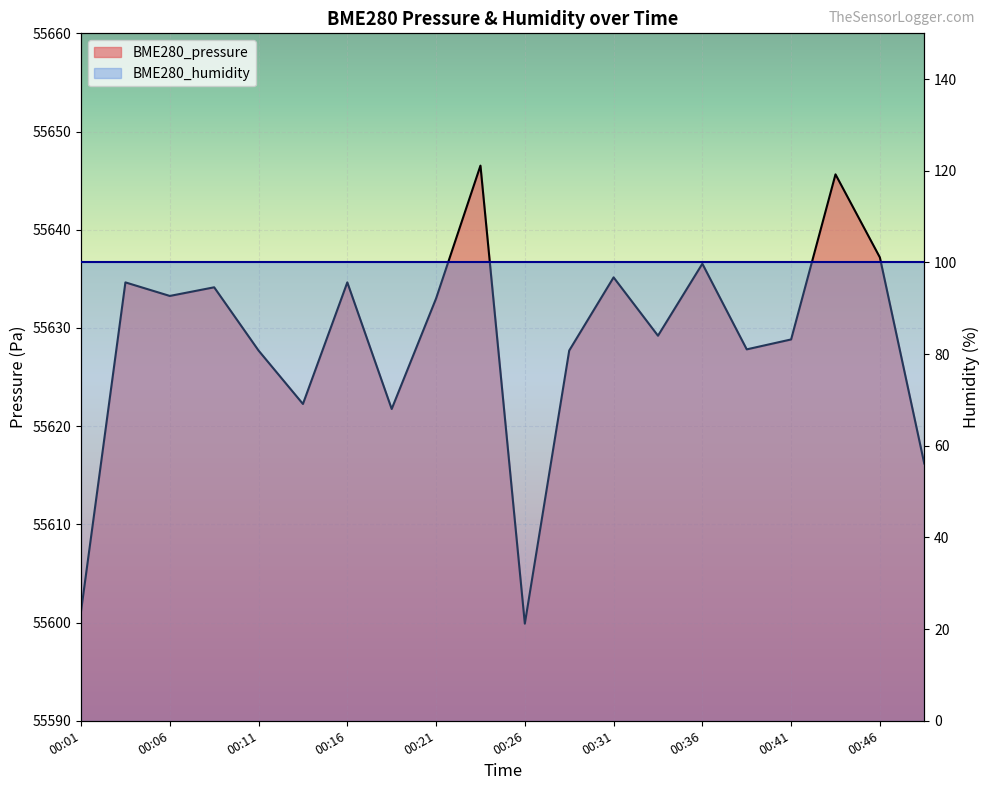

Which has a higher value, 00:16 or 00:44?

00:44